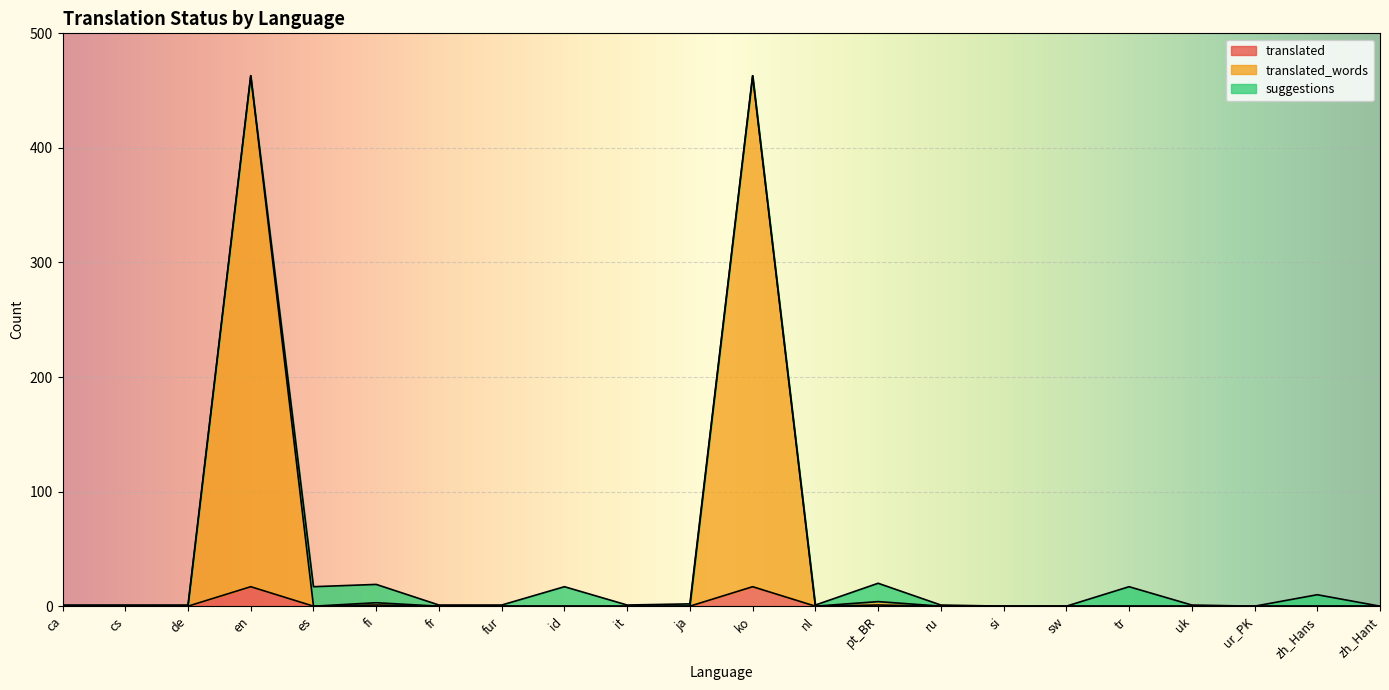

Rank the categories by translated_words value from highest to lowest.

en, ko, pt_BR, fi, ca, cs, de, es, fr, fur, id, it, ja, nl, ru, si, sw, tr, uk, ur_PK, zh_Hans, zh_Hant